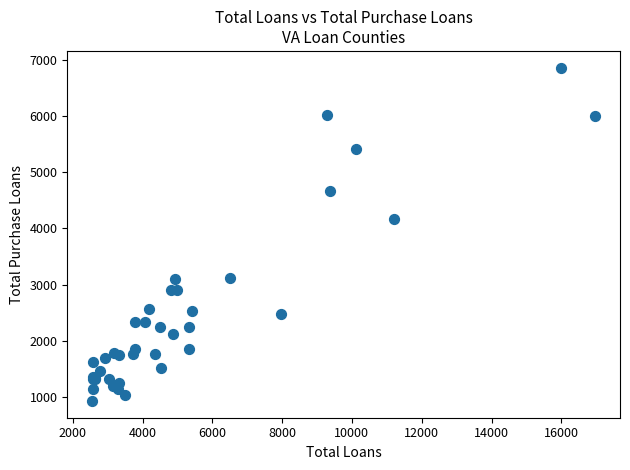

What Y value in the scatter plot is closest to 3895?

4166